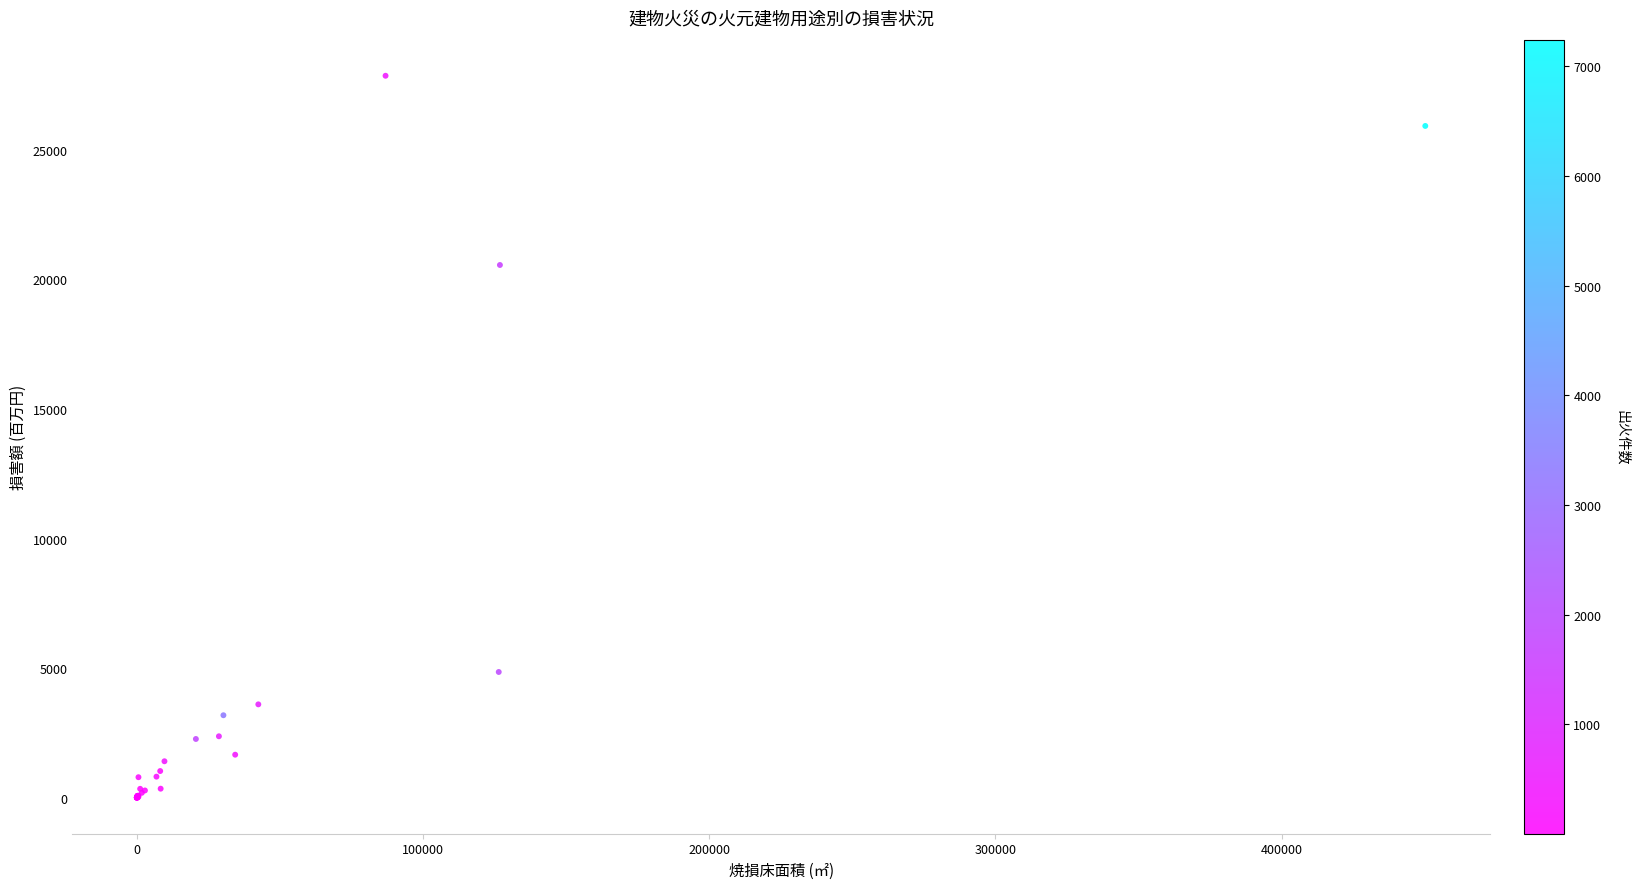

What Y value in the scatter plot is closest to 13930?

20557.8